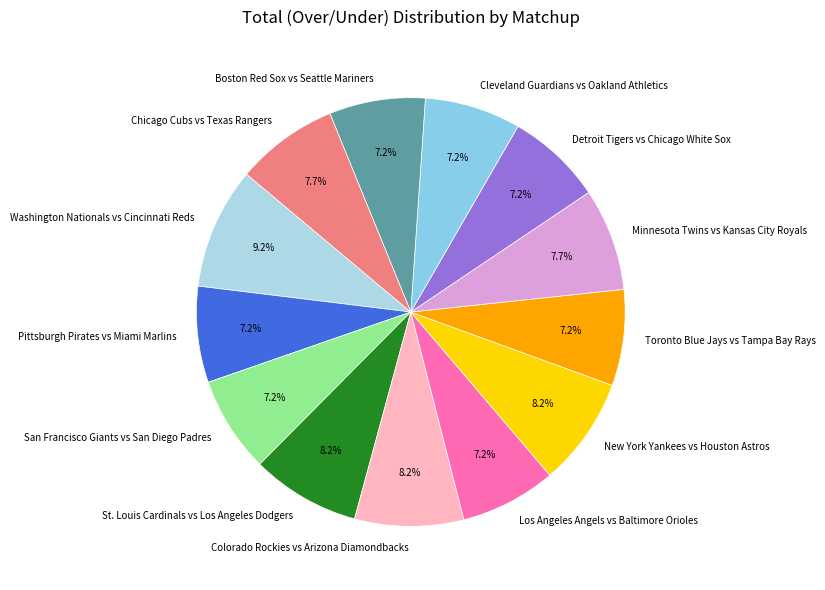

What is the total percentage of Boston Red Sox vs Seattle Mariners and Colorado Rockies vs Arizona Diamondbacks?

15.5%